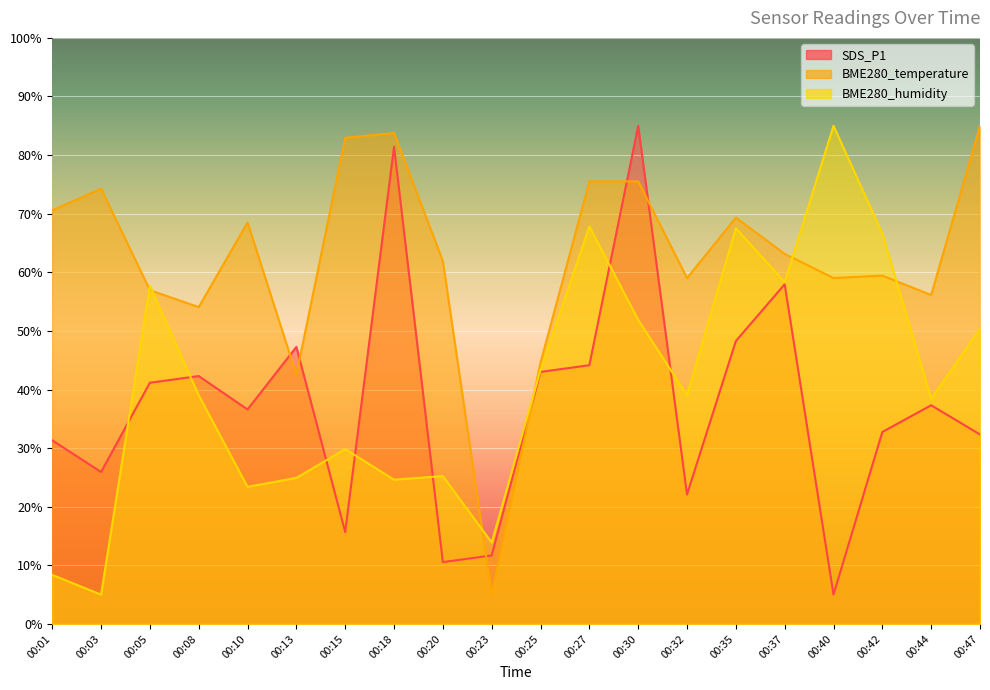

How many interior local peaks does the BME280_temperature series have?

5